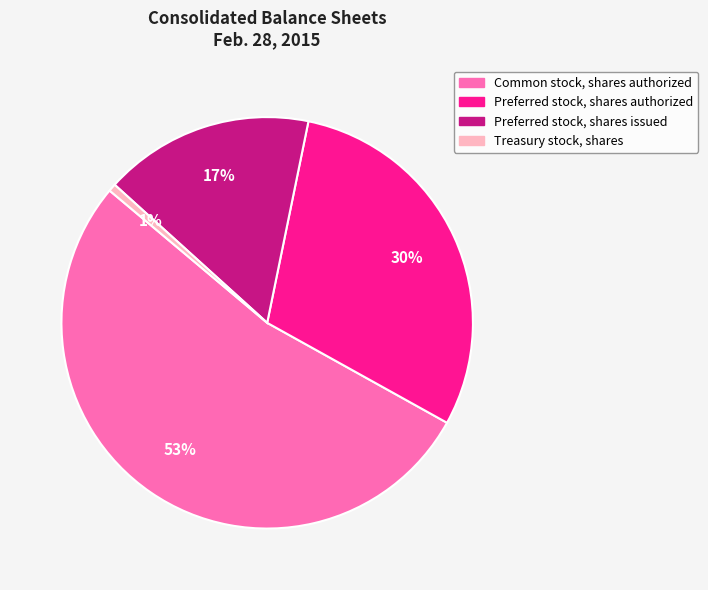

Is it true that Common stock, shares authorized is 39% of the pie?

False